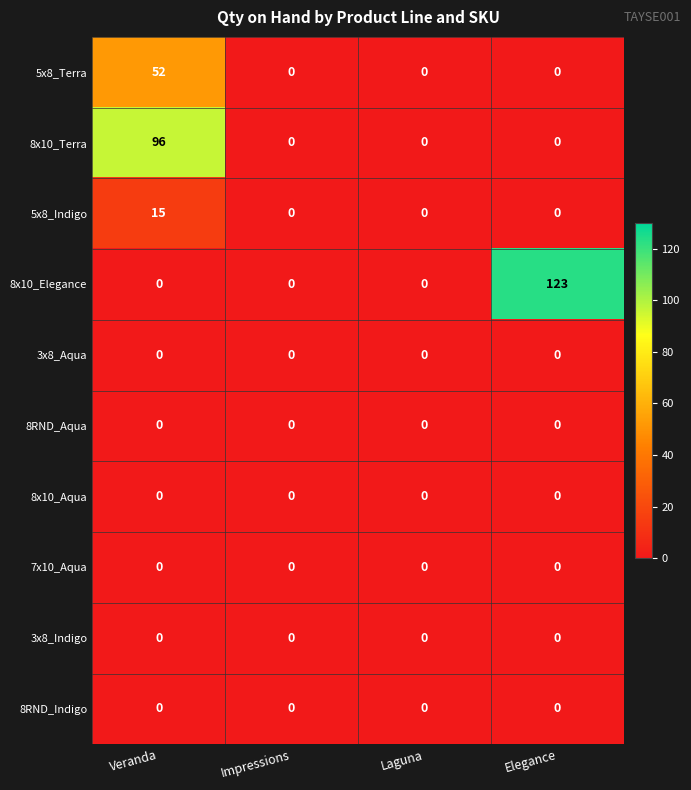

Which series changed the most between Impressions and Elegance?

8x10_Elegance